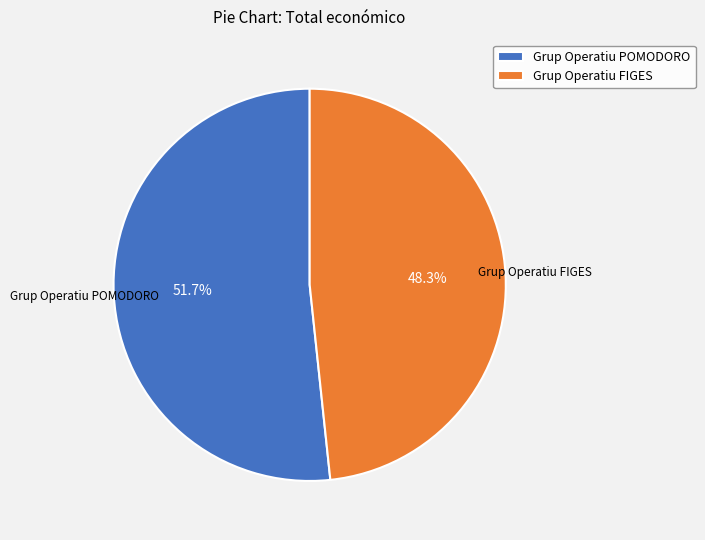

Which category has the biggest portion of the pie?

Grup Operatiu POMODORO